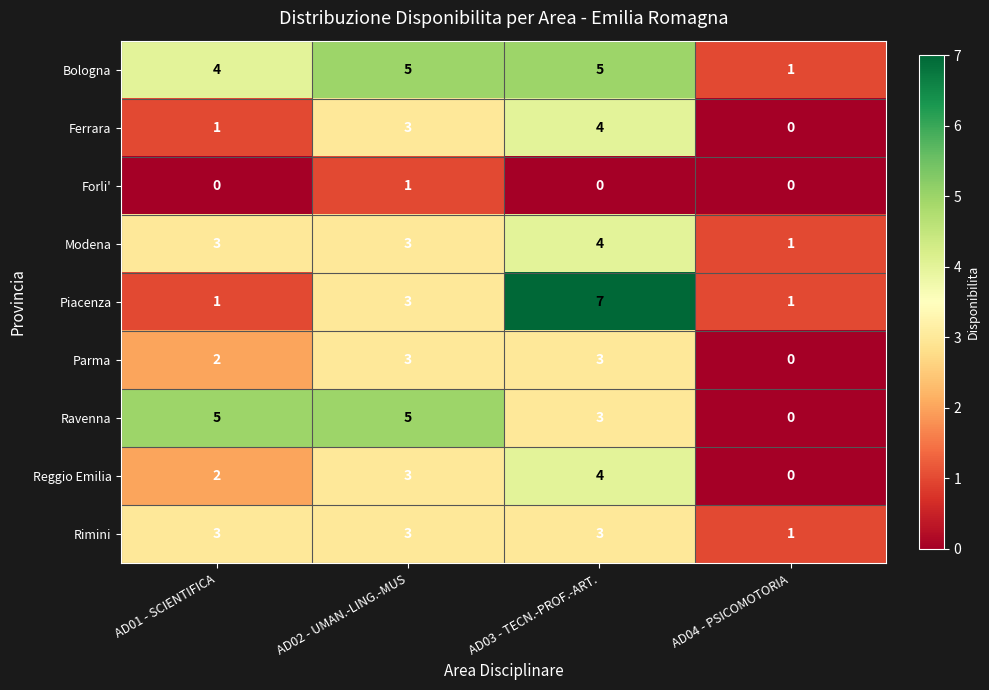

Rank the categories by Reggio Emilia value from highest to lowest.

AD03 - TECN.-PROF.-ART., AD02 - UMAN.-LING.-MUS, AD01 - SCIENTIFICA, AD04 - PSICOMOTORIA